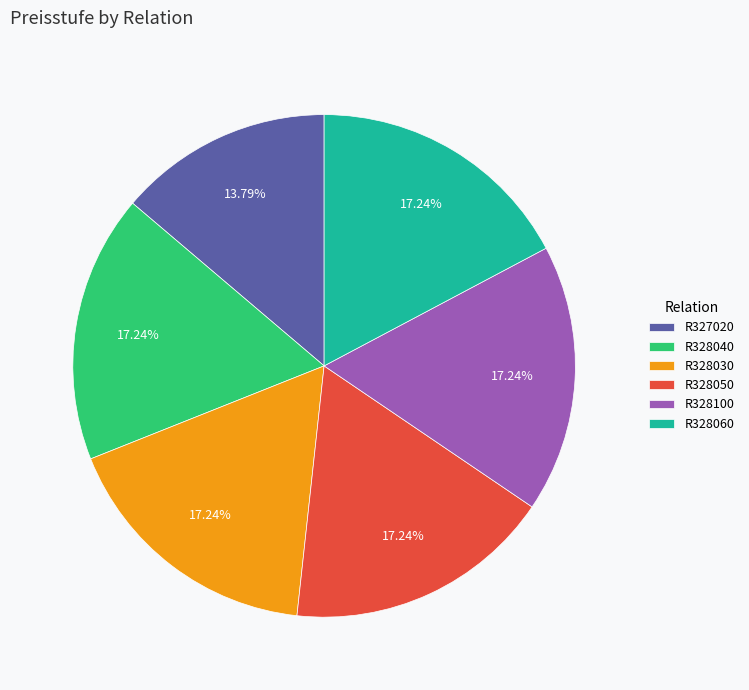

Approximately how many times larger is the value at R328040 compared to R328050?

1.0